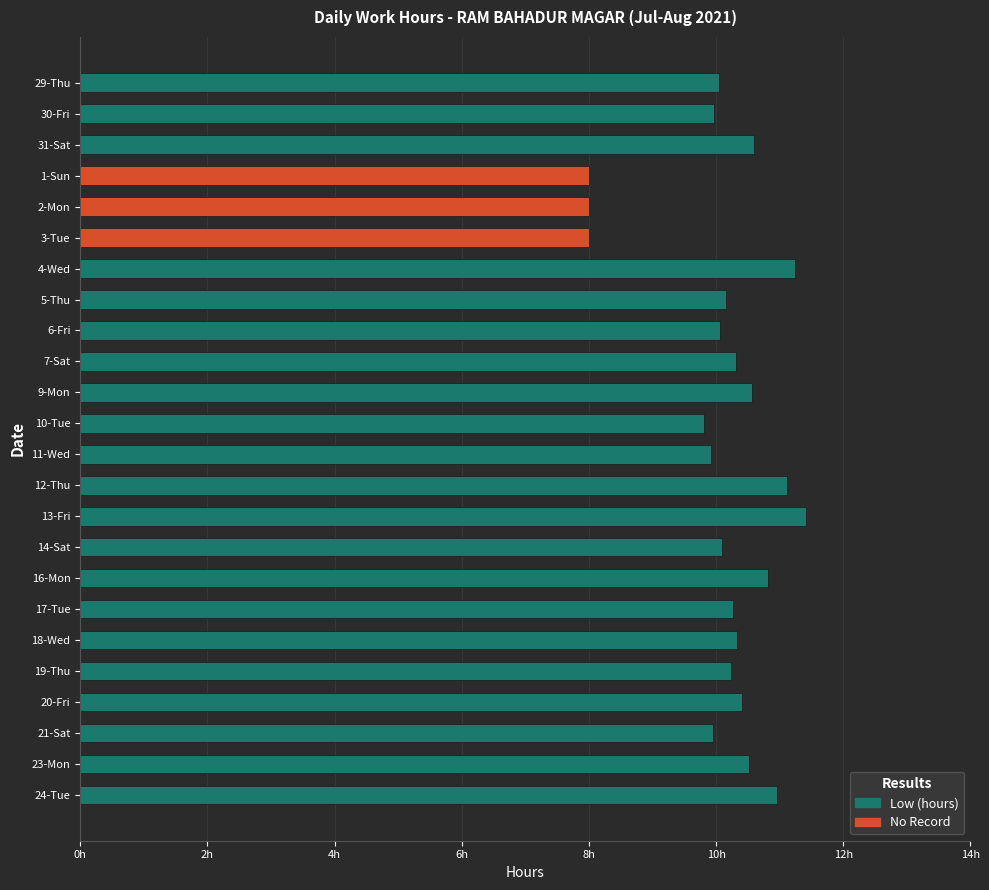

Rank the series at 7-Sat from lowest to highest value.

No Record, Low (hours)